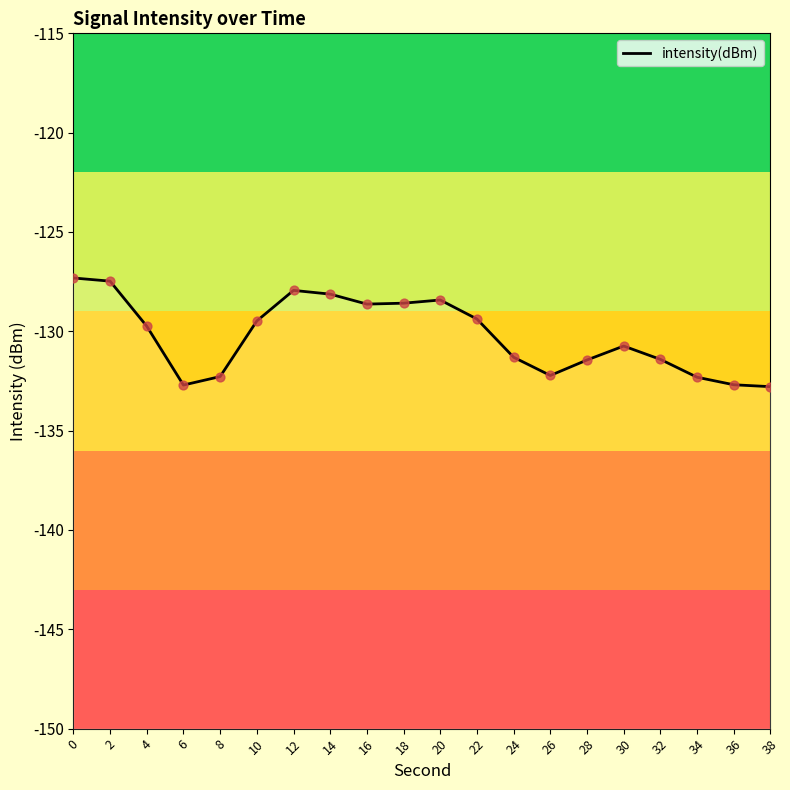

Which has a higher value, 2 or 26?

2